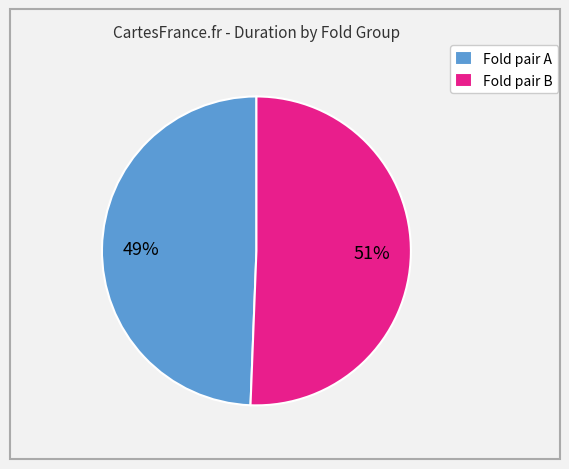

Which category has the biggest portion of the pie?

Fold pair B